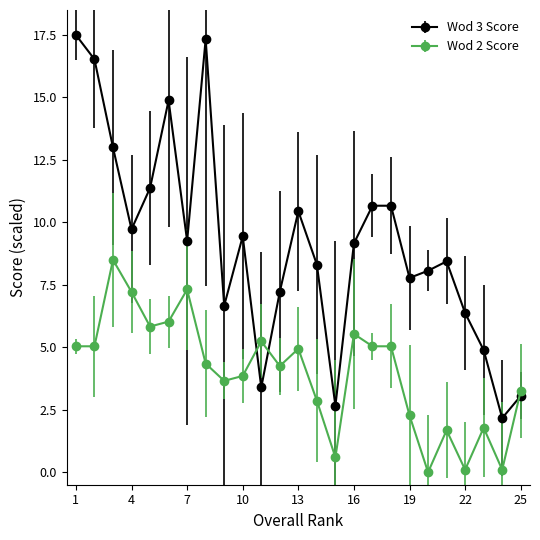

In Wod 3 Score, how many points are lower than both neighbors (excluding endpoints)?

7